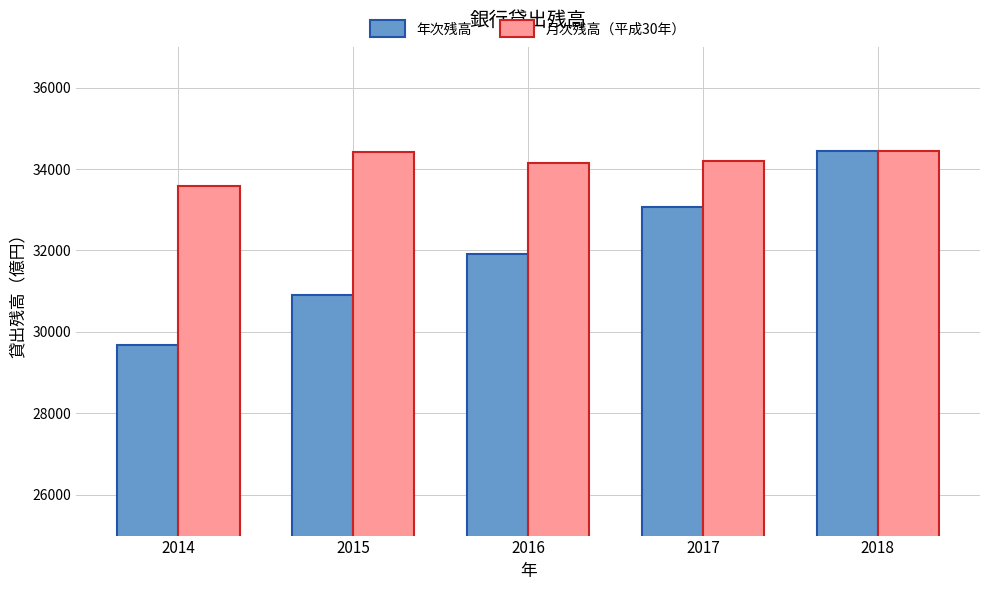

What is the sum of all 月次残高（平成30年） values?

170806